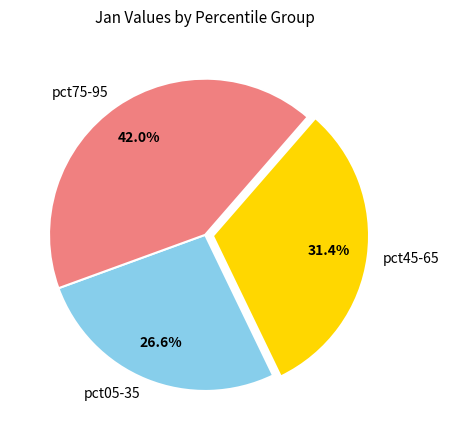

Approximately how many times larger is the value at pct45-65 compared to pct75-95?

0.7